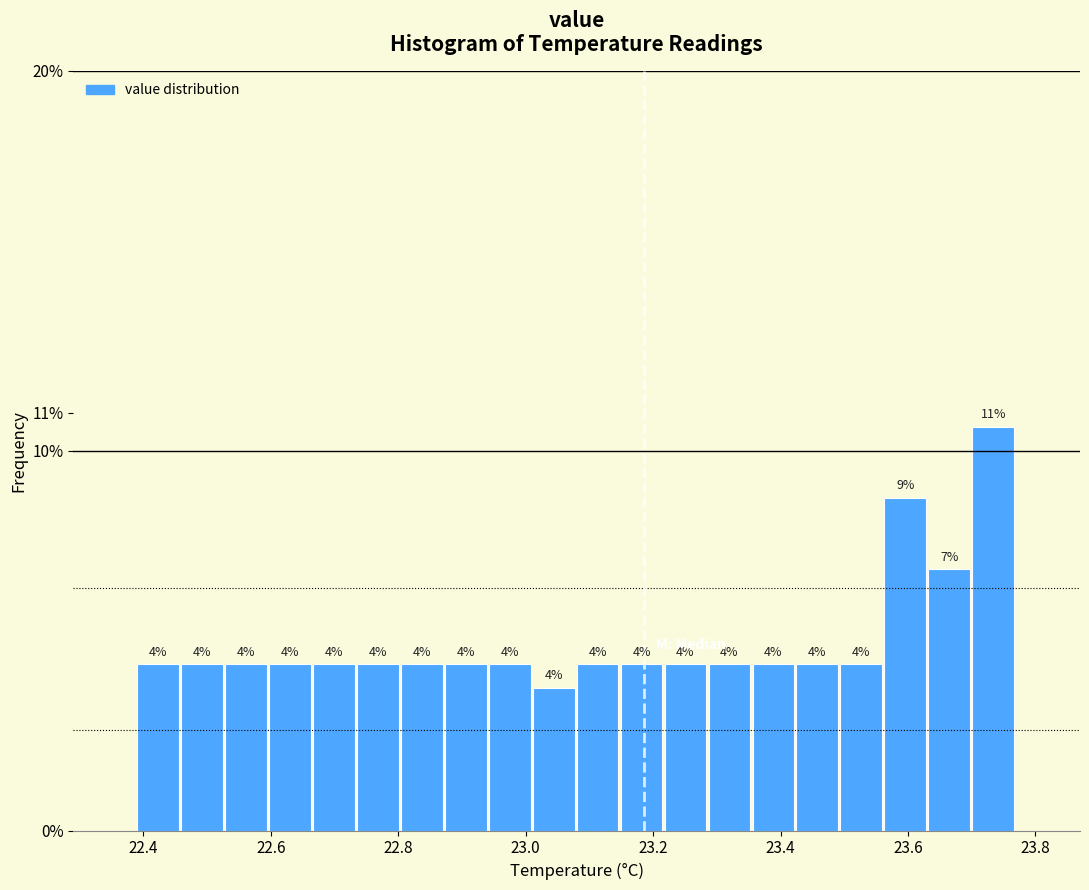

Around what value on the x-axis is the tallest bar? Give the approximate position of its centre, as read against the axis.

23.74